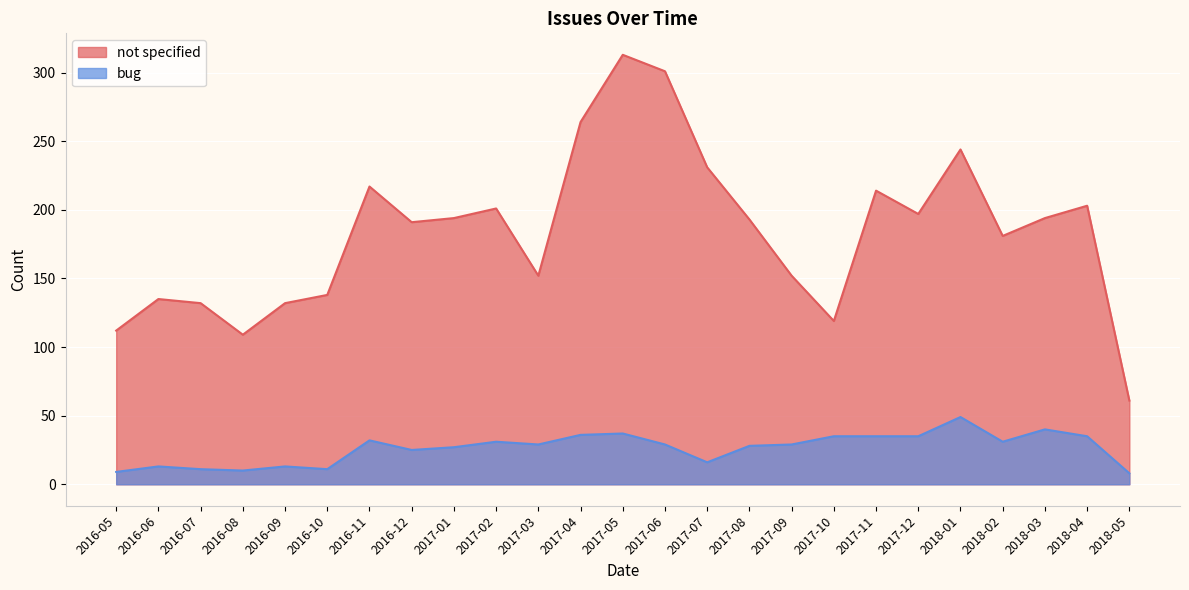

Is it true that bug equals 60 at 2018-04?

False